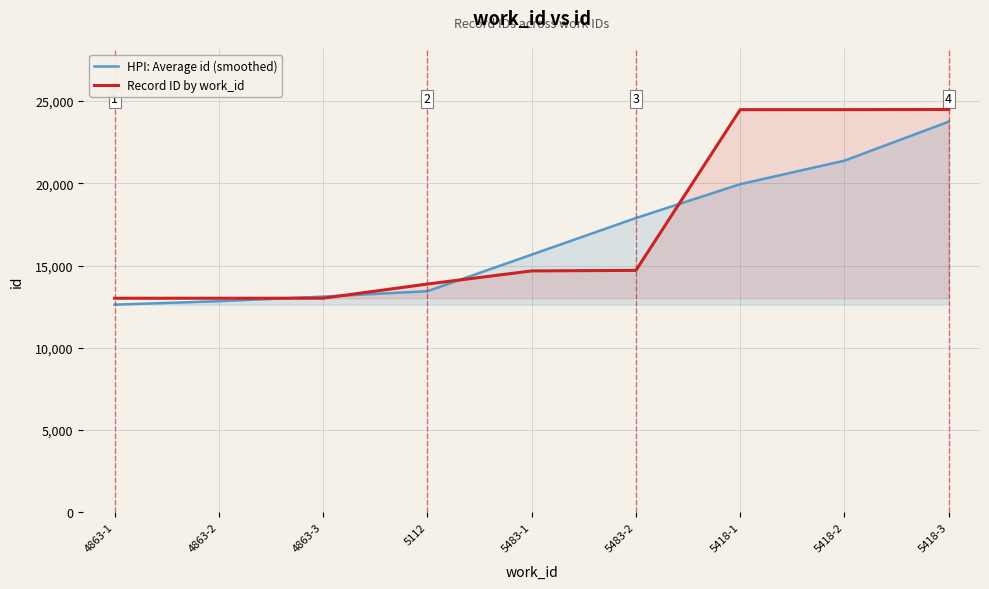

What is the difference between the maximum and minimum values in the HPI: Average id (smoothed) series?

11116.8